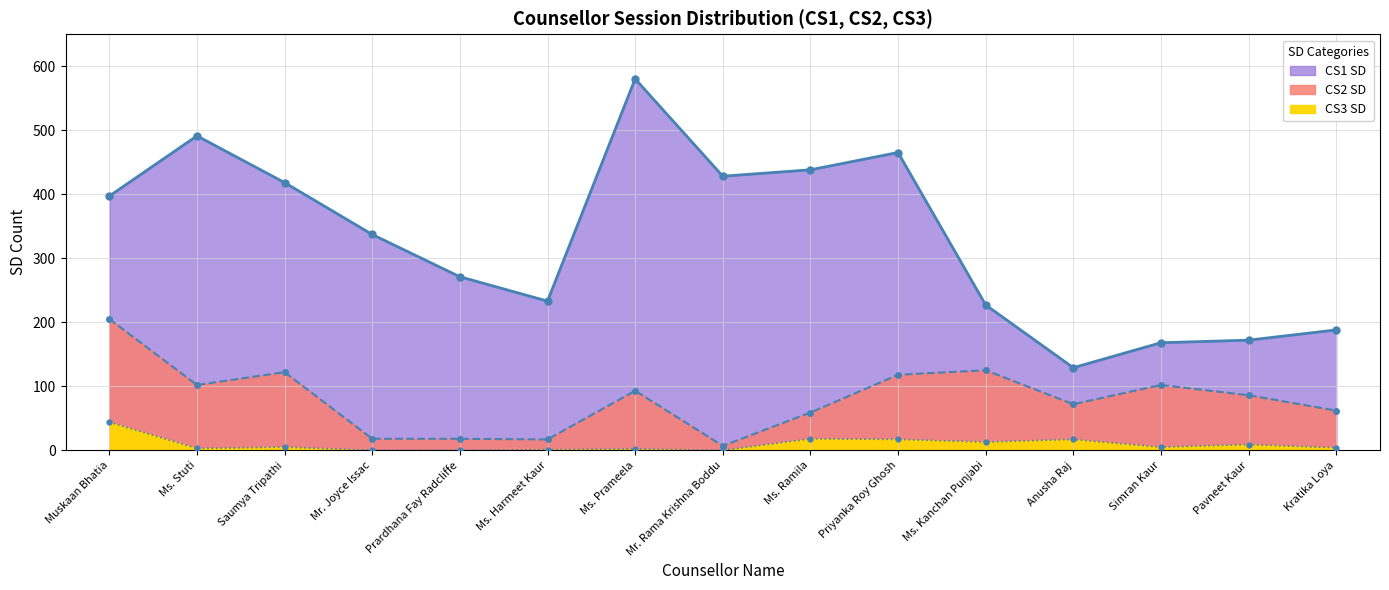

The value of CS2 SD at Simran Kaur is 62. True or false?

False